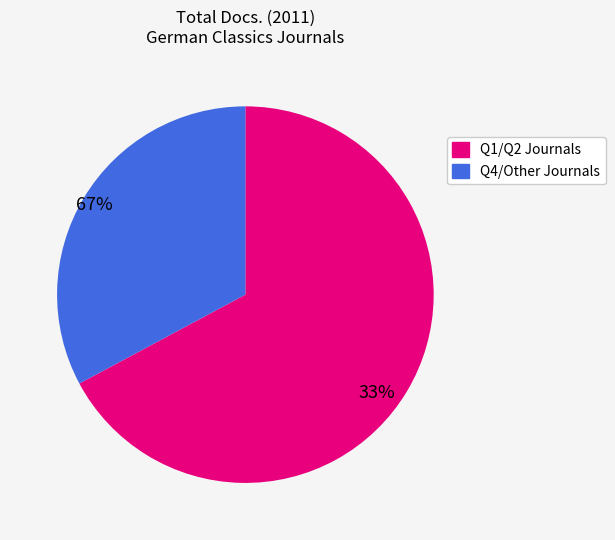

Is there any slice that represents more than half of the pie?

Yes